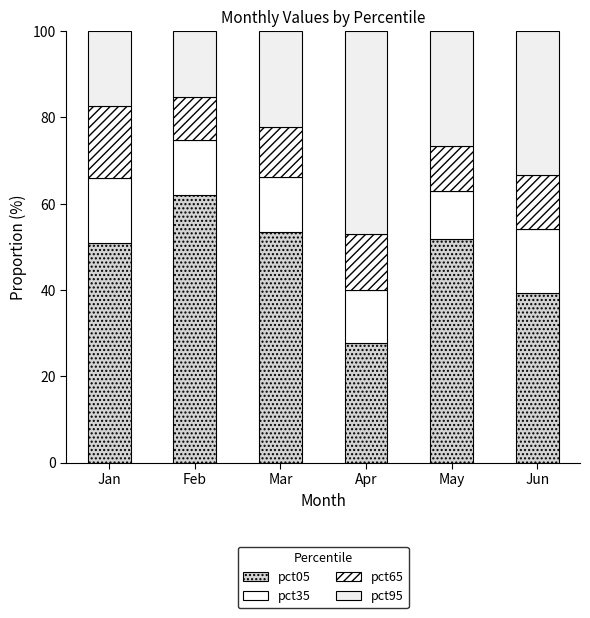

How many data points does each series have?

6